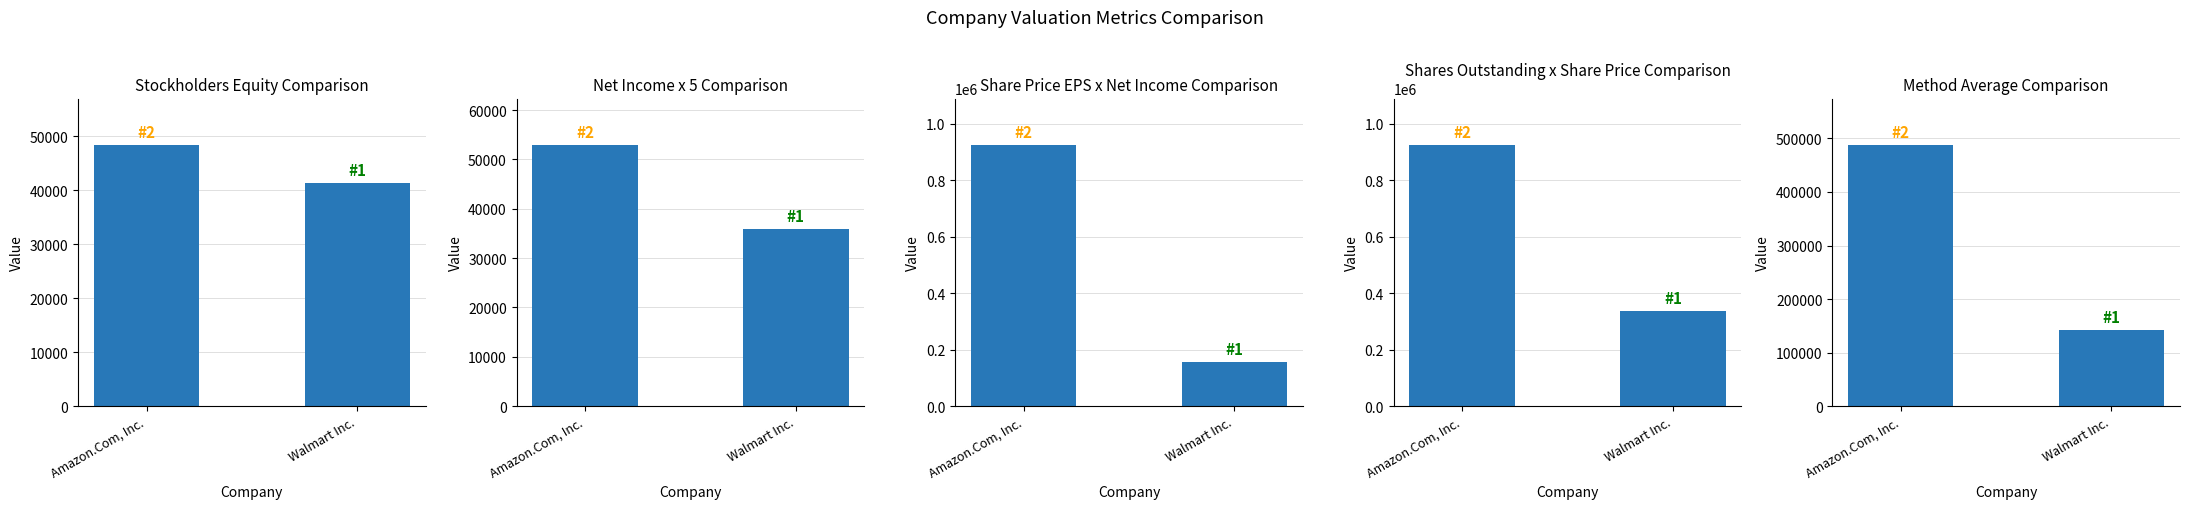

True or false: Net Income x 5 has a value of 35895.0 at Walmart Inc..

True